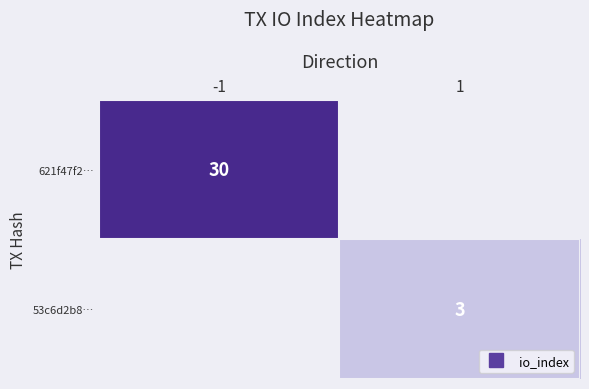

What is the maximum value shown in the chart?

30